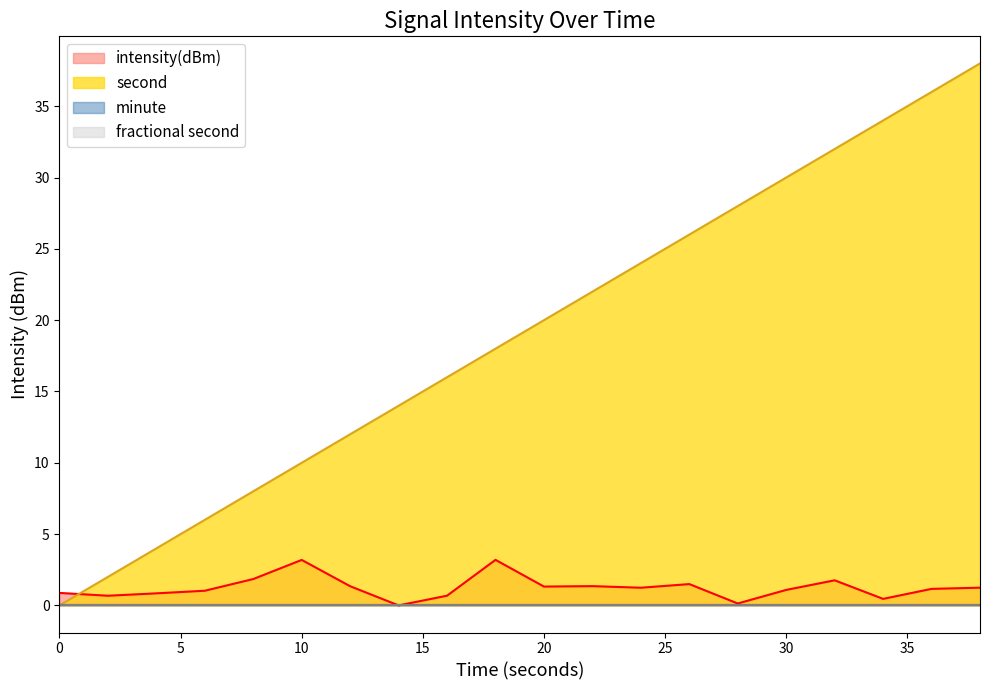

At which category is the sum across all series the highest?

38